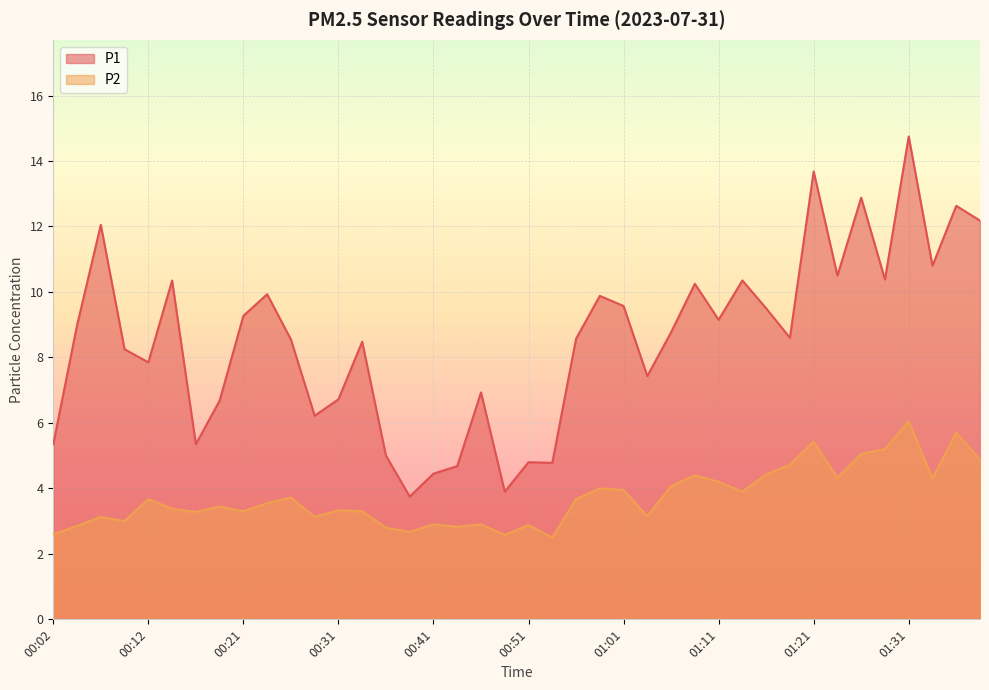

Does the chart display data point markers on the line(s)?

No